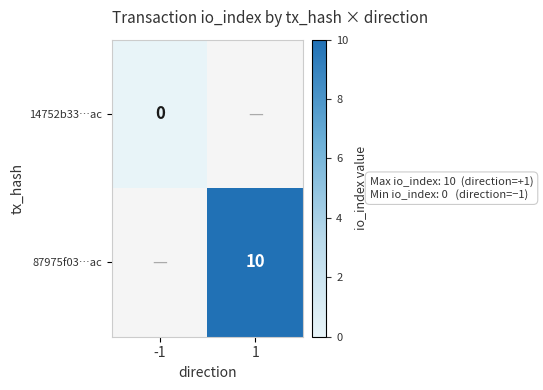

The value of 87975f03…ac at 1 is 10. True or false?

True